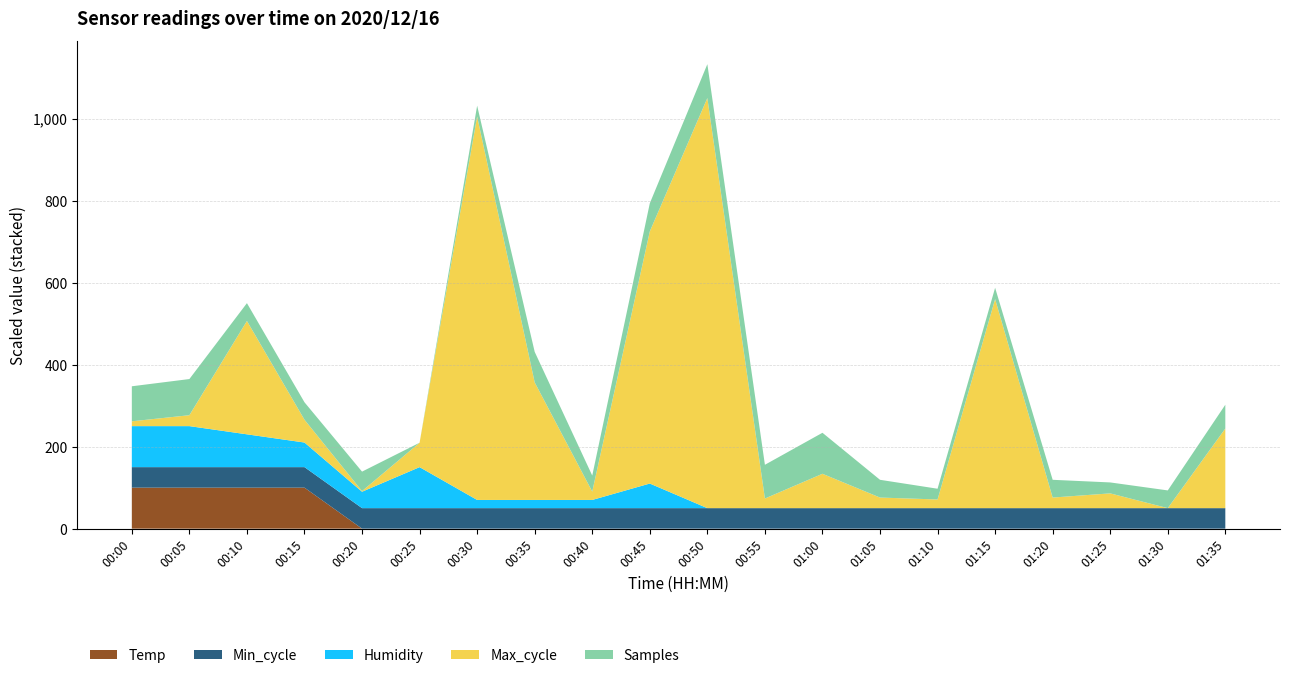

What is the maximum value for Temp?

100.0